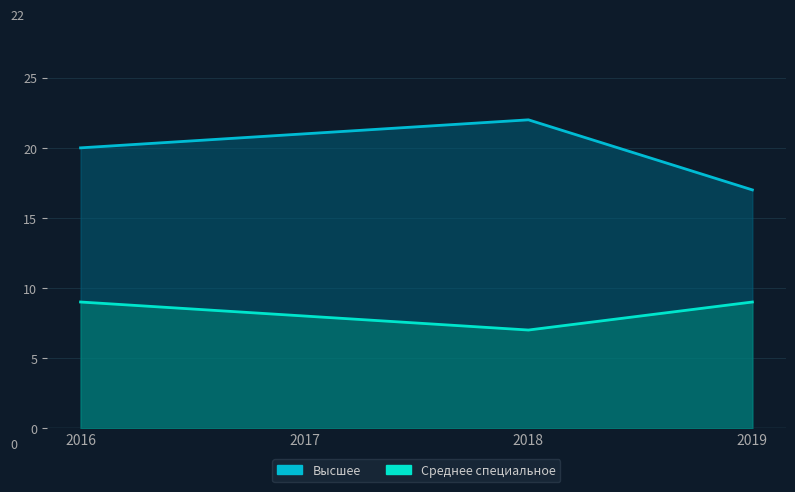

At which label does Среднее специальное reach its minimum?

2018